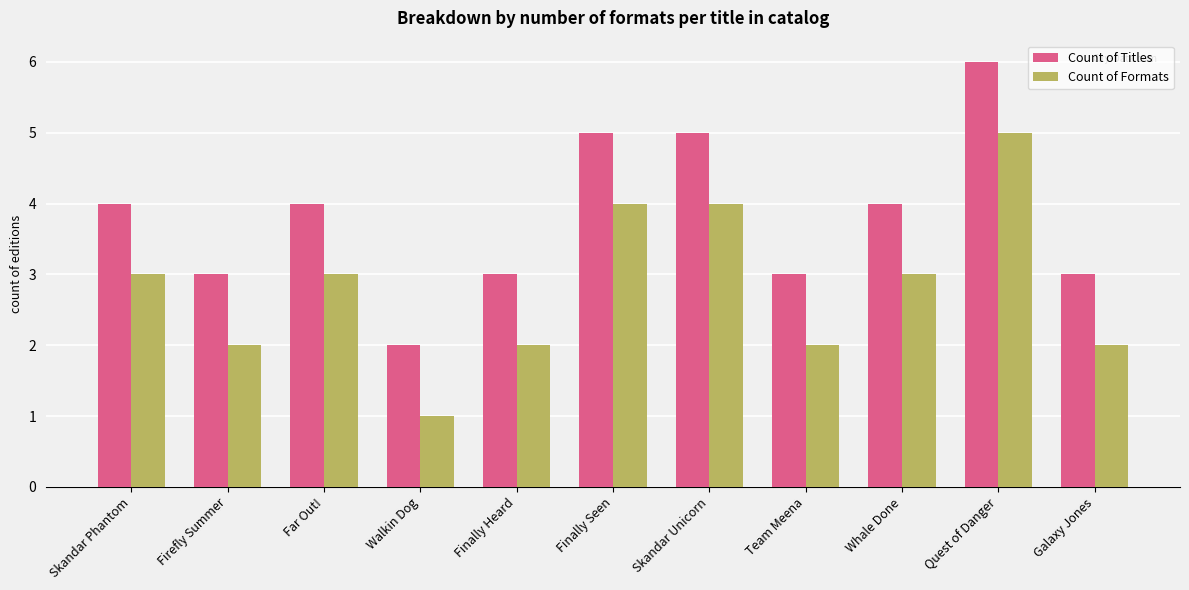

The value of Count of Titles at Skandar Unicorn is 7. True or false?

False